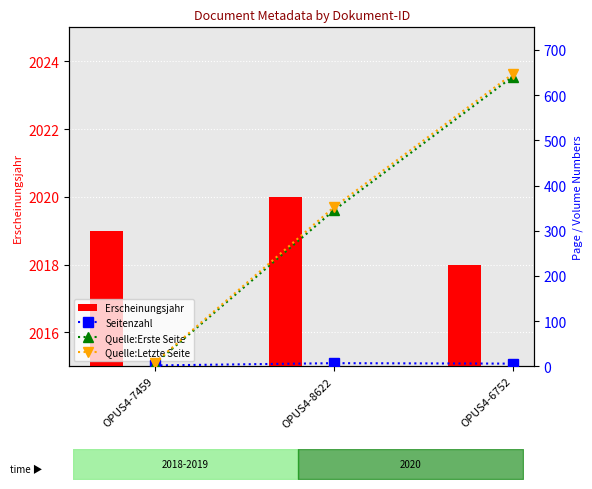

Where does the Seitenzahl series first go above 6?

OPUS4-8622